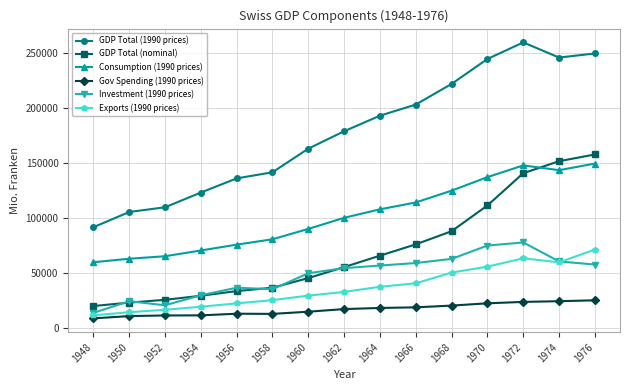

Which series has the largest total across all categories?

GDP Total (1990 prices)